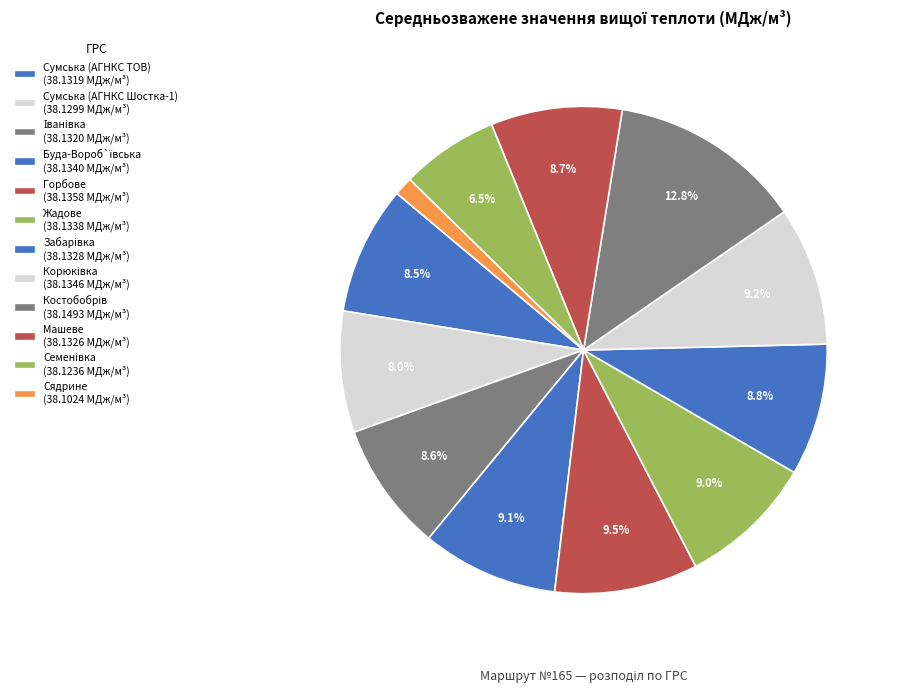

Does Іванівка account for over 50% of the chart?

No